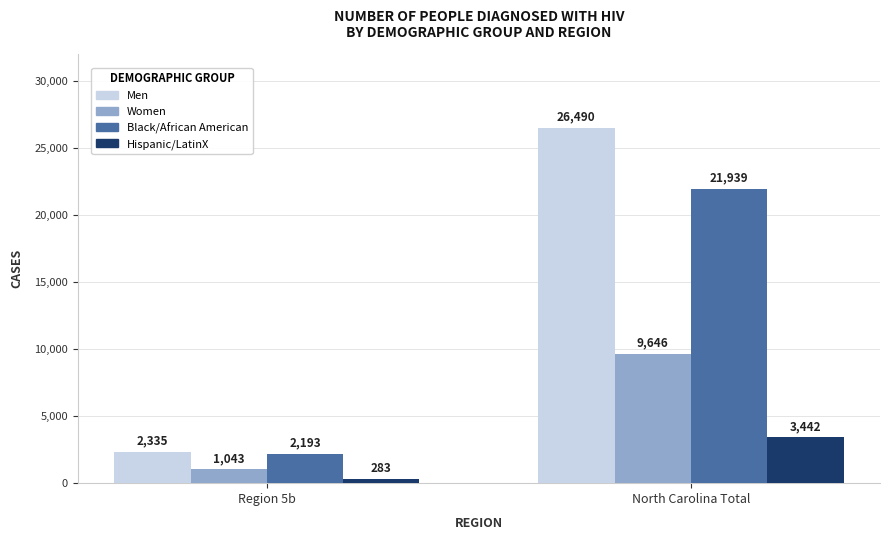

How many values in the Men series are below 26490?

1